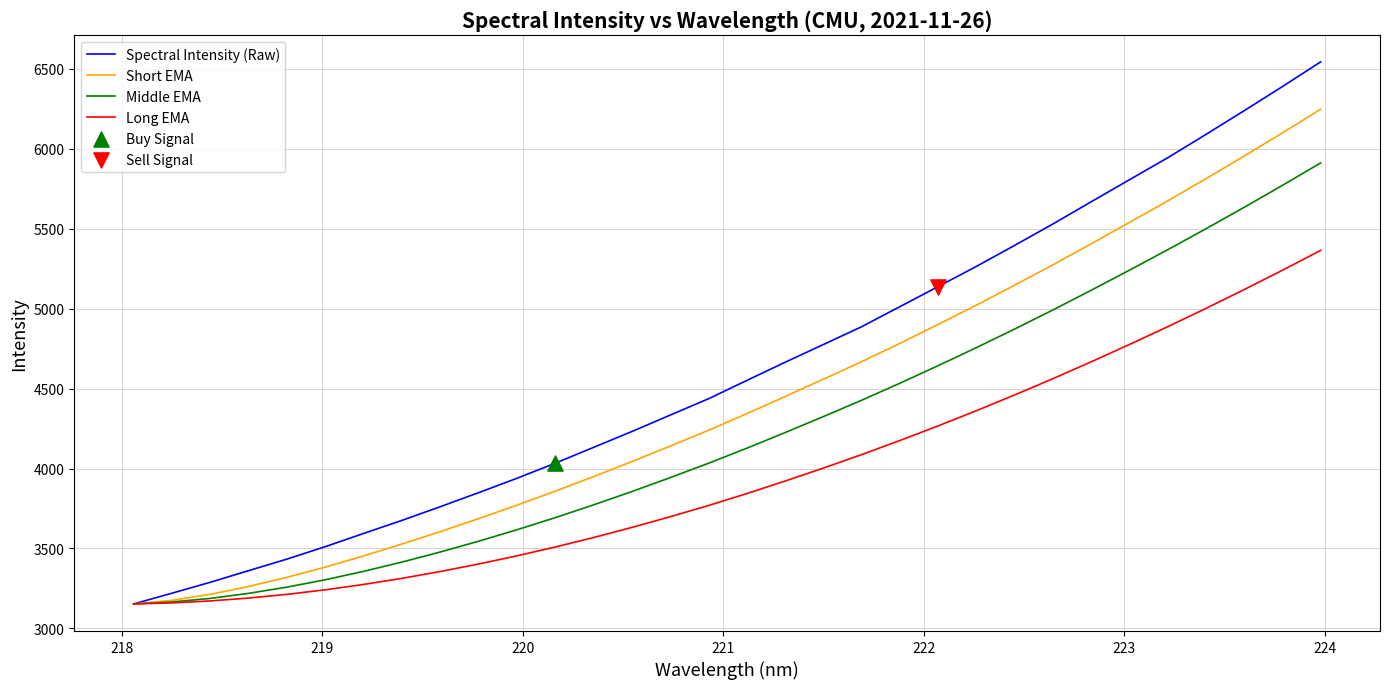

What is the maximum value shown in the chart?

6543.7